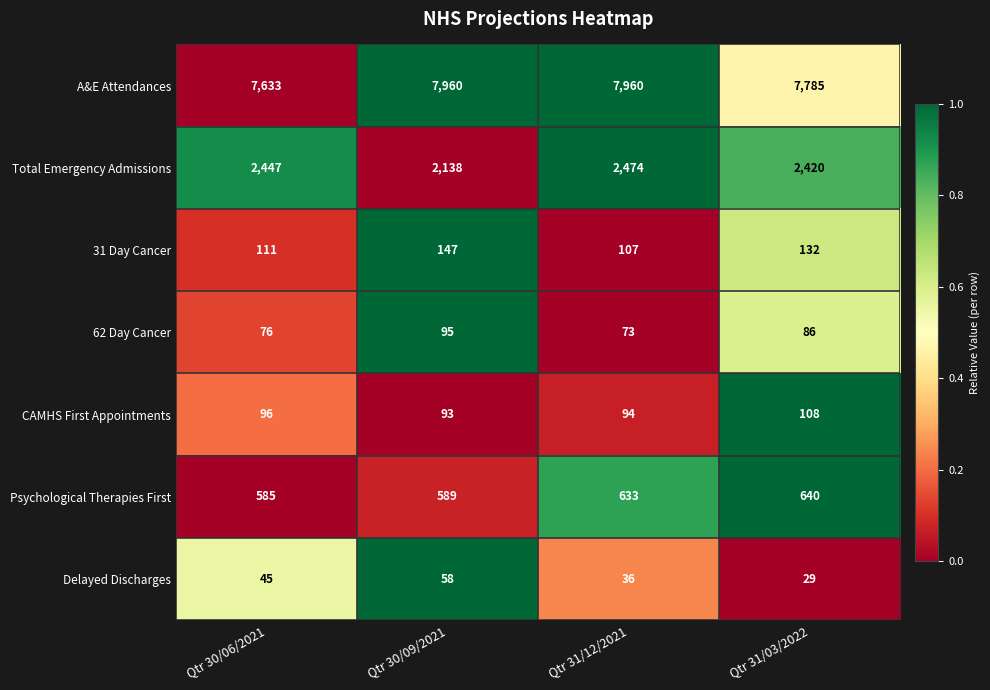

Reading left to right, what are all the values shown in this chart?

A&E Attendances: 7633	7960	7960	7785
Total Emergency Admissions: 2447	2138	2474	2420
31 Day Cancer: 111	147	107	132
62 Day Cancer: 76	95	73	86
CAMHS First Appointments: 96	93	94	108
Psychological Therapies First: 585	589	633	640
Delayed Discharges: 45	58	36	29